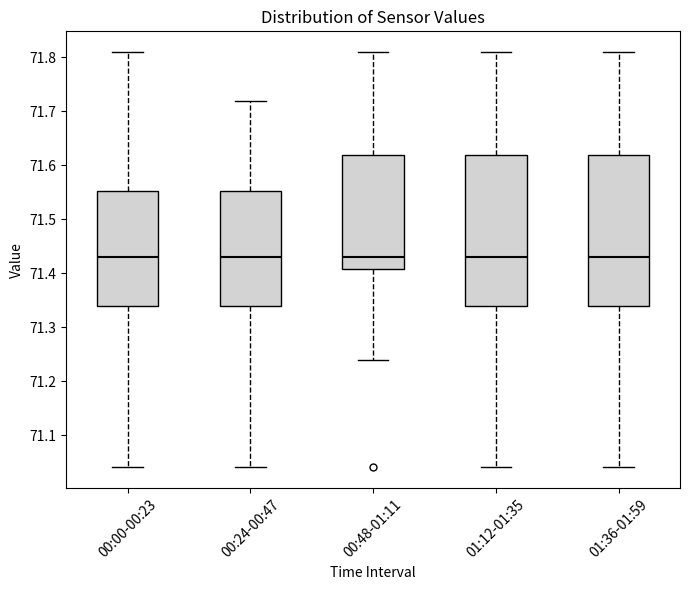

Reading left to right, transcribe this box plot: for each box, give where its median line is, the range the box spans, and where its two whiskers end, as read against the y-axis. The values are not printed on the chart, so give them approximately, as read against the axis.

00:00-00:23: median 71.43, box 71.34 to 71.55, whiskers 71.04 to 71.81
00:24-00:47: median 71.43, box 71.34 to 71.55, whiskers 71.04 to 71.72
00:48-01:11: median 71.43, box 71.41 to 71.62, whiskers 71.24 to 71.81
01:12-01:35: median 71.43, box 71.34 to 71.62, whiskers 71.04 to 71.81
01:36-01:59: median 71.43, box 71.34 to 71.62, whiskers 71.04 to 71.81